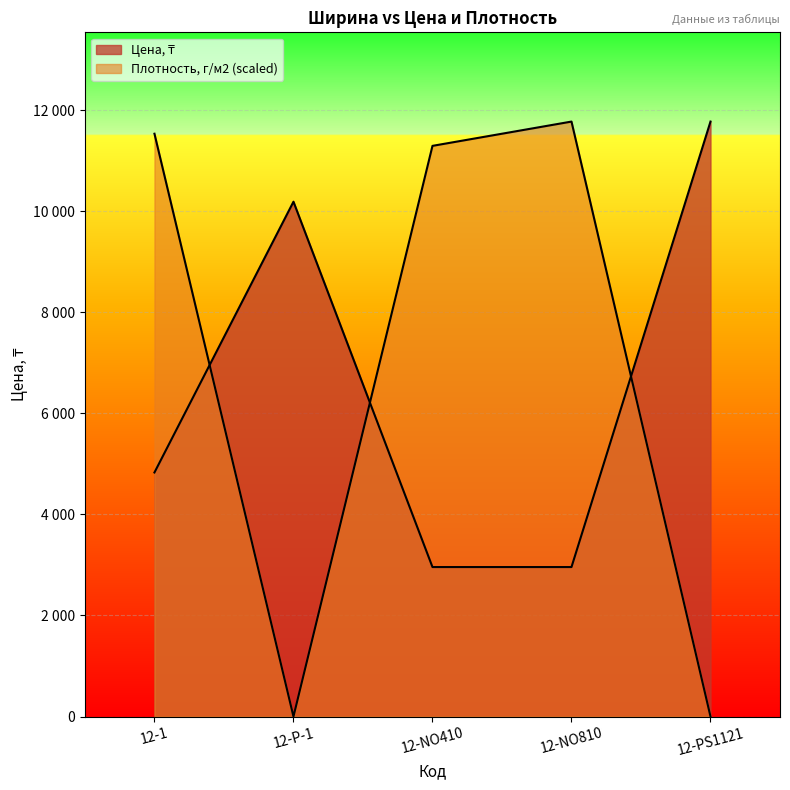

True or false: Цена, ₸ has more than 1 points higher than both neighbors.

False